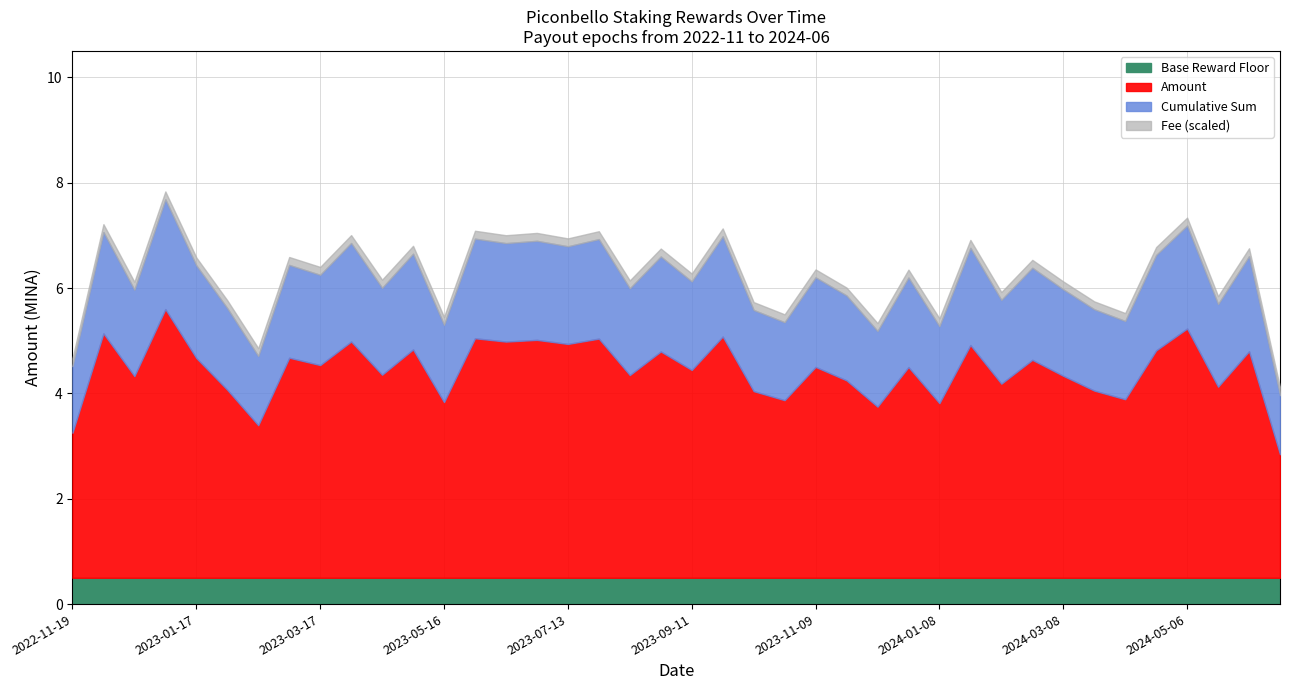

Between 2023-10-26 and 2024-06-22, which series saw the biggest shift?

Amount